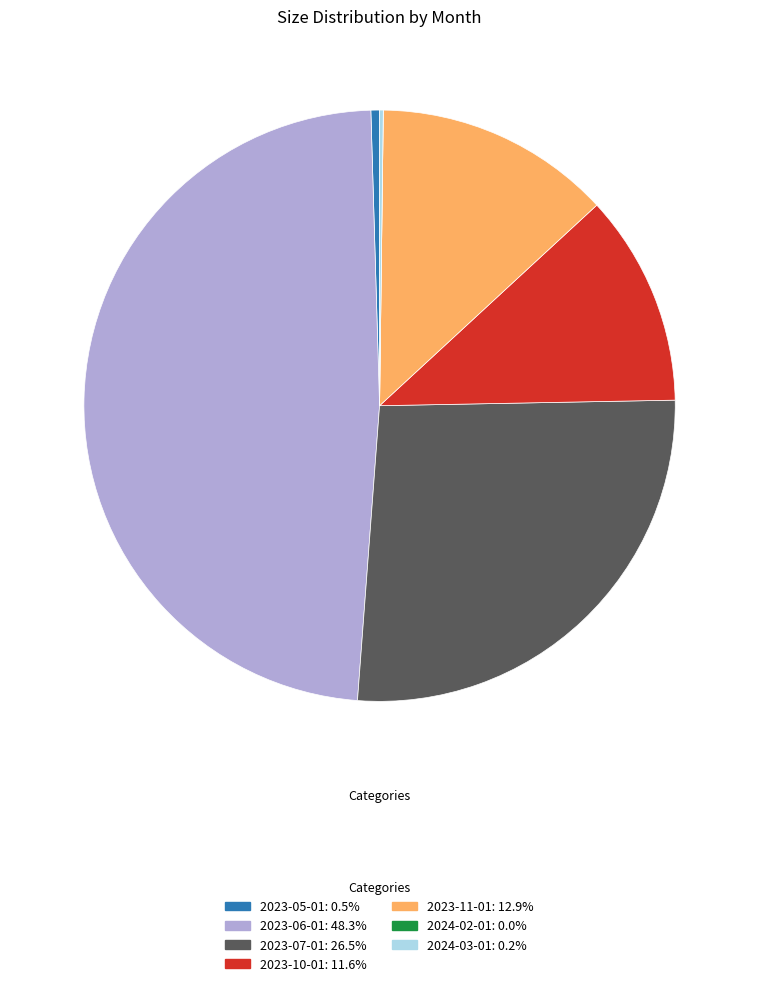

Which slice is the largest?

2023-06-01